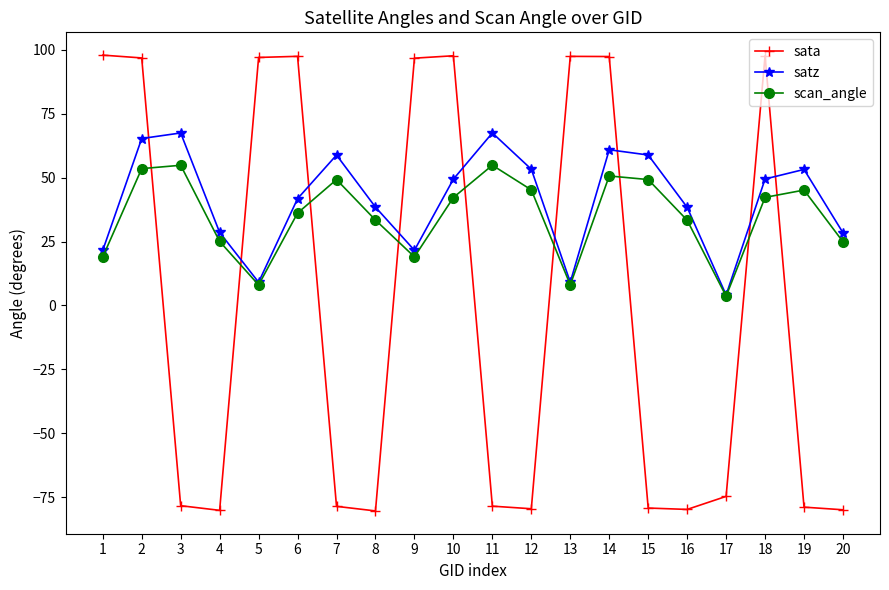

Which series has the widest spread of values?

sata